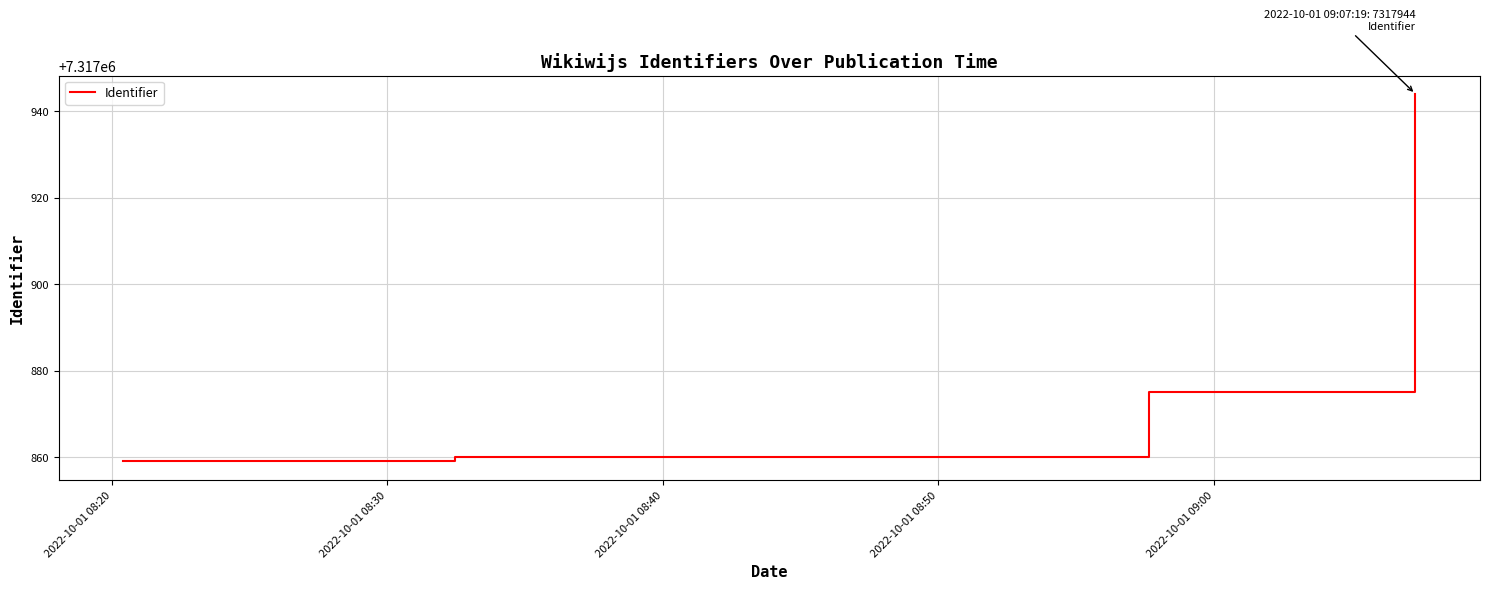

What is the greatest value displayed?

7317944